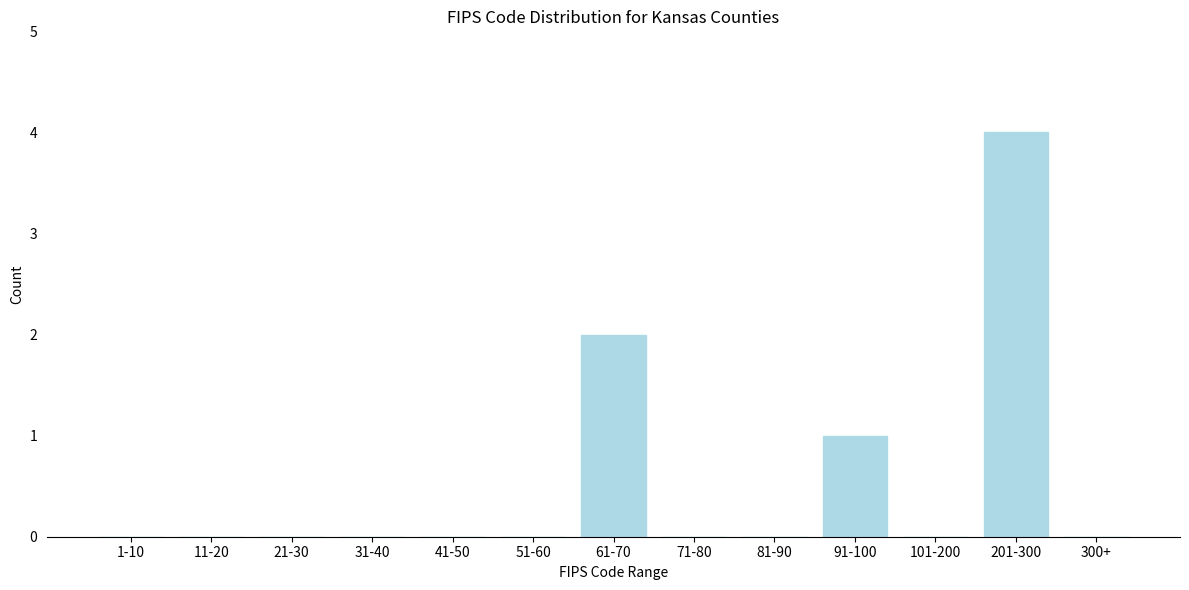

Reading right to left, what are all the values shown in this chart?

300+=0	201-300=4	101-200=0	91-100=1	81-90=0	71-80=0	61-70=2	51-60=0	41-50=0	31-40=0	21-30=0	11-20=0	1-10=0